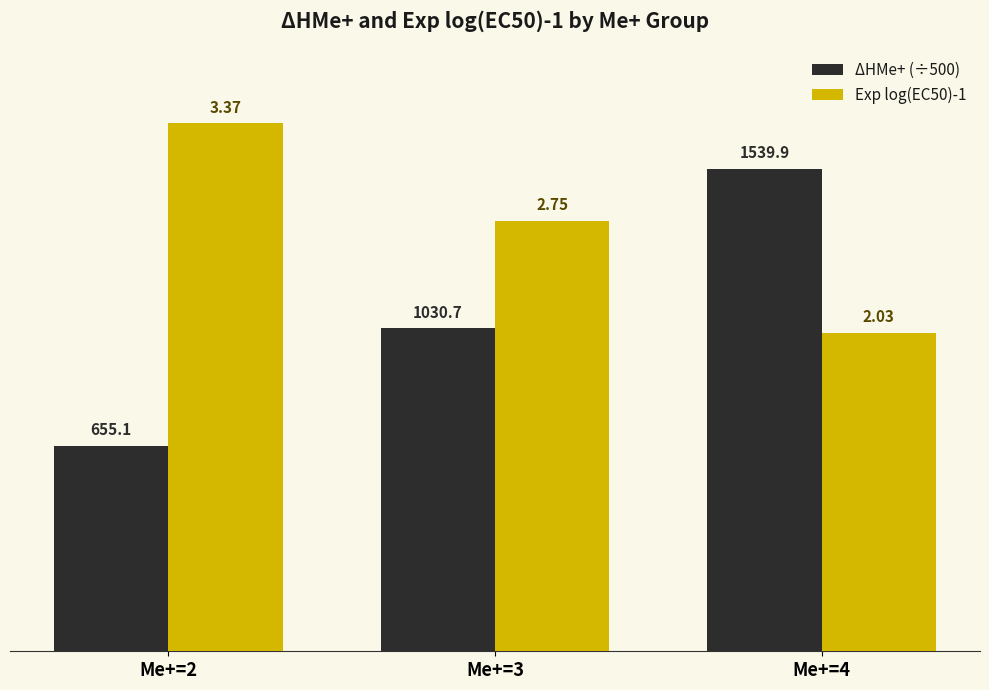

The Exp log(EC50)-1 series shows 3.9 at Me+=3. True or false?

False